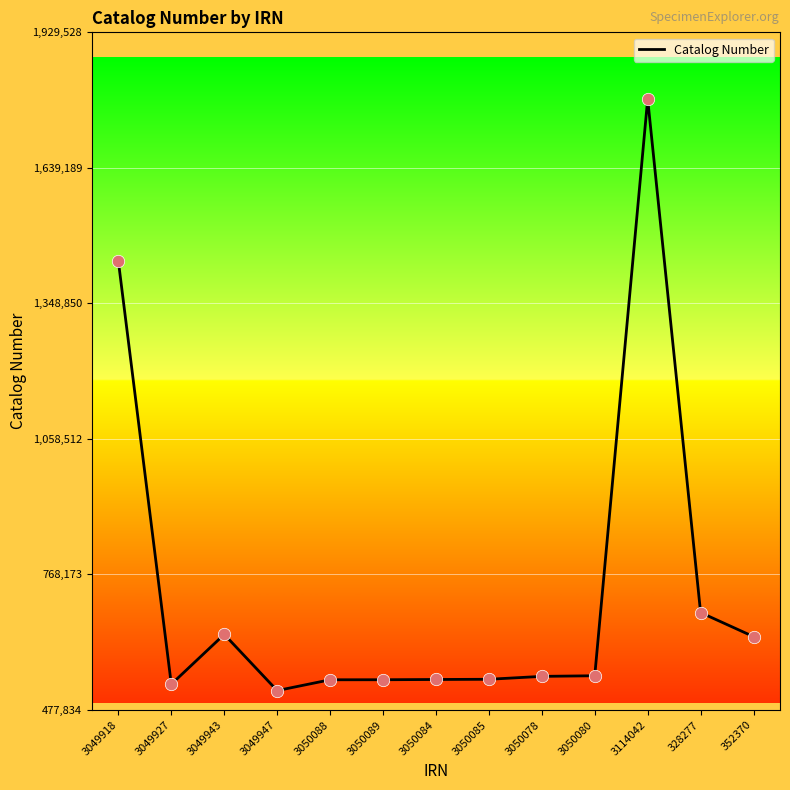

What is the change in value from 3049927 to 3049943?

+106829